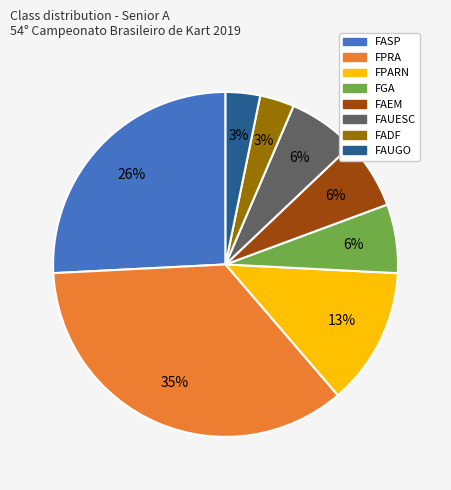

What percentage is the FGA slice, to the nearest percent?

6%